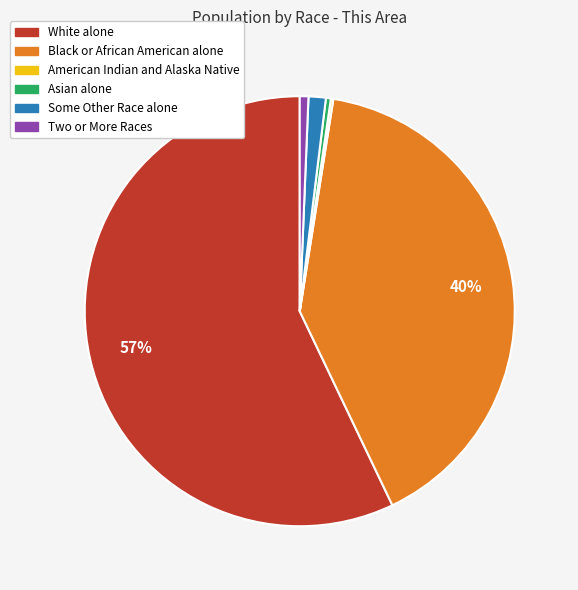

Combined, do White alone and Some Other Race alone account for over 50%?

Yes